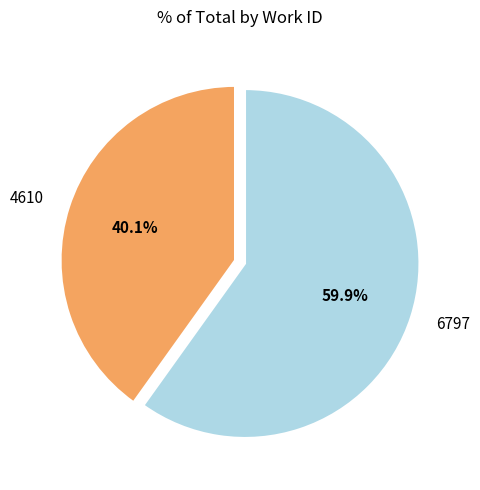

True or false: 6797 accounts for 72% of the total.

False